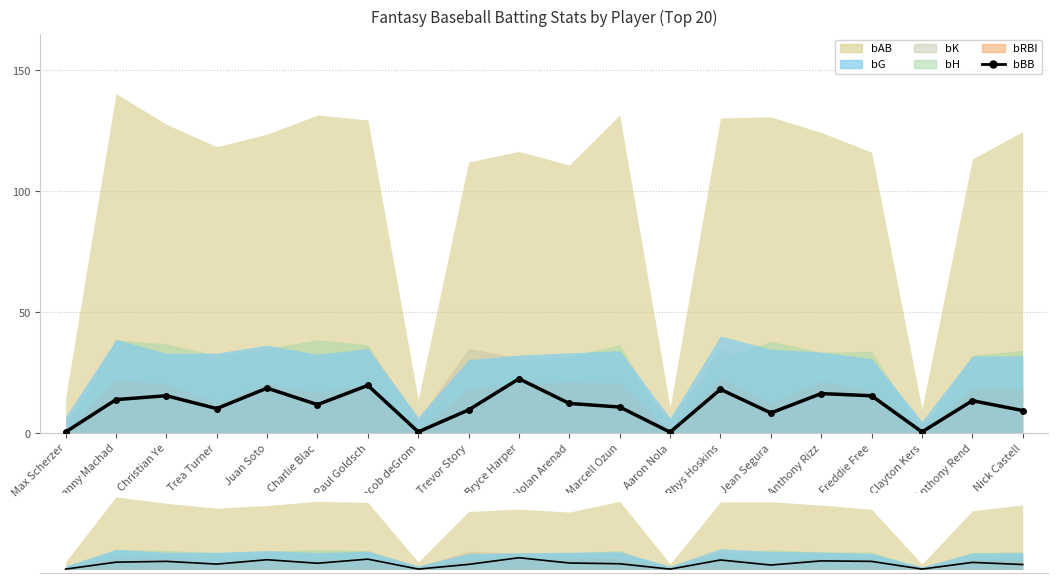

What is the value of the bBB (7D Avg style) point at the 15th from the left?

8.4